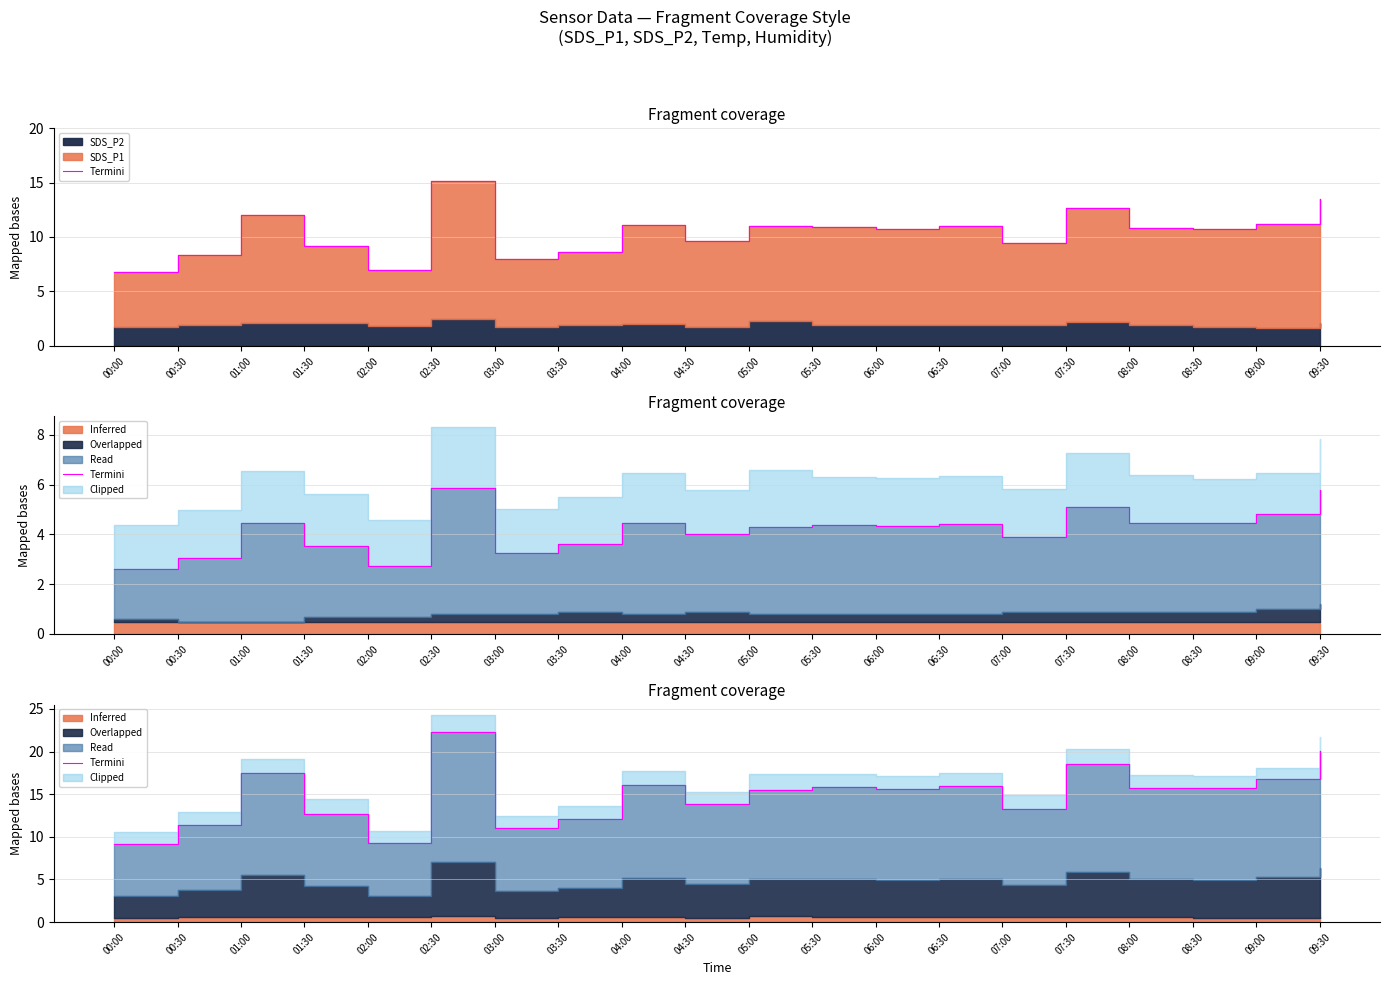

List the labels in order of value, largest first.

02:30, 09:30, 07:30, 01:00, 09:00, 04:00, 06:30, 05:30, 08:00, 08:30, 06:00, 05:00, 04:30, 07:00, 01:30, 03:30, 00:30, 03:00, 02:00, 00:00